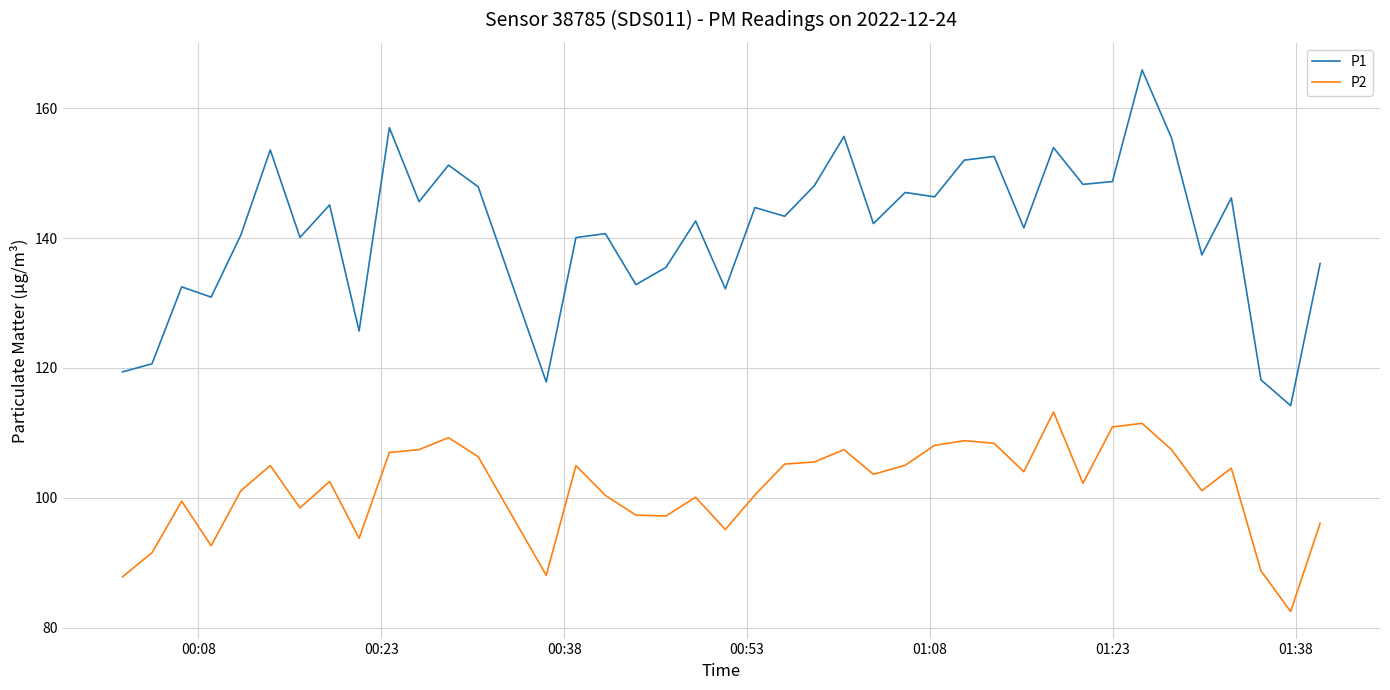

True or false: P1 and P2 intersect in this chart.

False